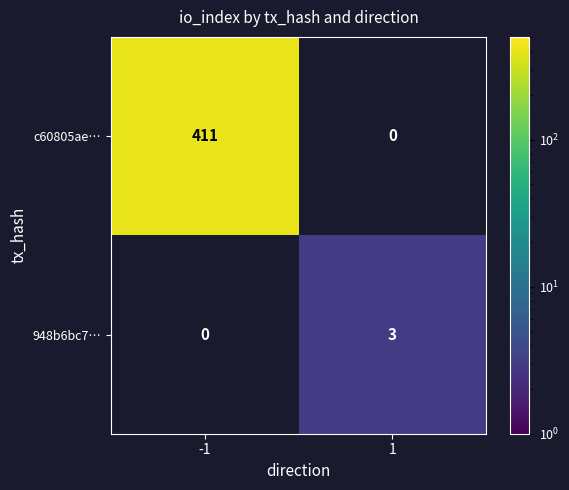

True or false: c60805ae… has a value of 0 at 1.

True